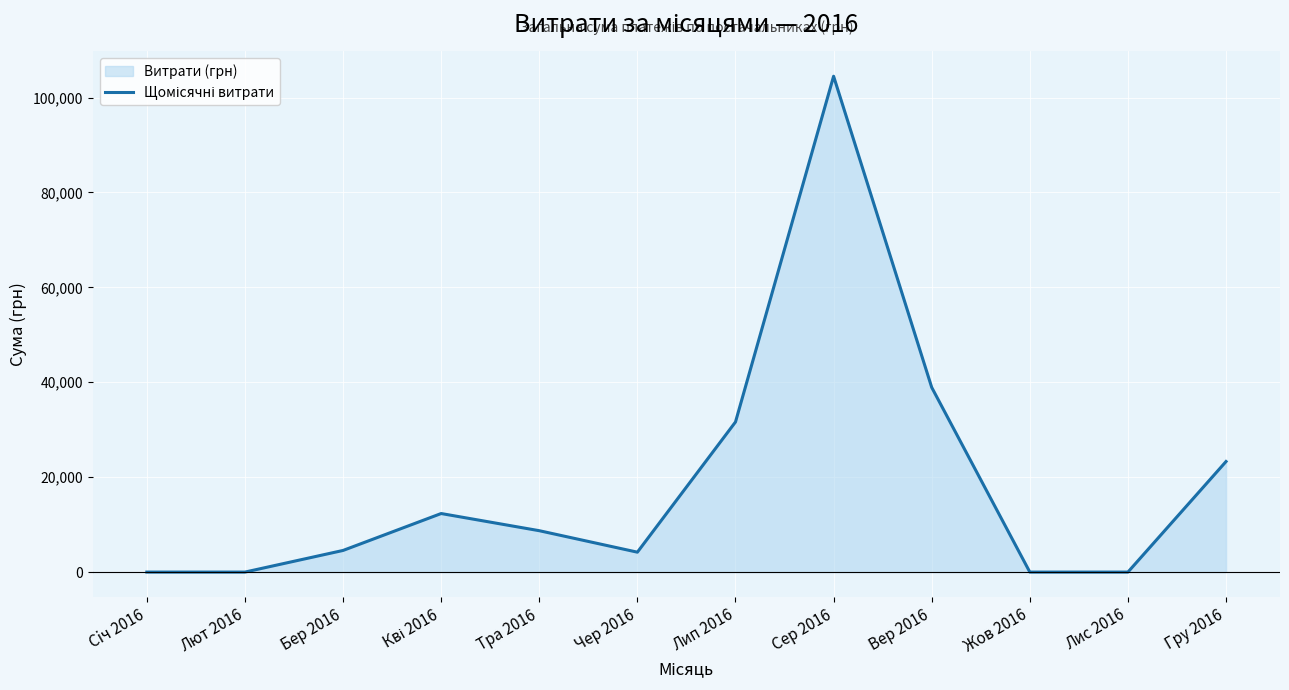

Reading right to left, what are all the values shown in this chart?

Гру 2016=23302.0	Лис 2016=0.0	Жов 2016=0.0	Вер 2016=38922.5	Сер 2016=104500.0	Лип 2016=31639.1	Чер 2016=4195.2	Тра 2016=8721.3	Кві 2016=12340.2	Бер 2016=4560.5	Лют 2016=0.0	Сiч 2016=0.0